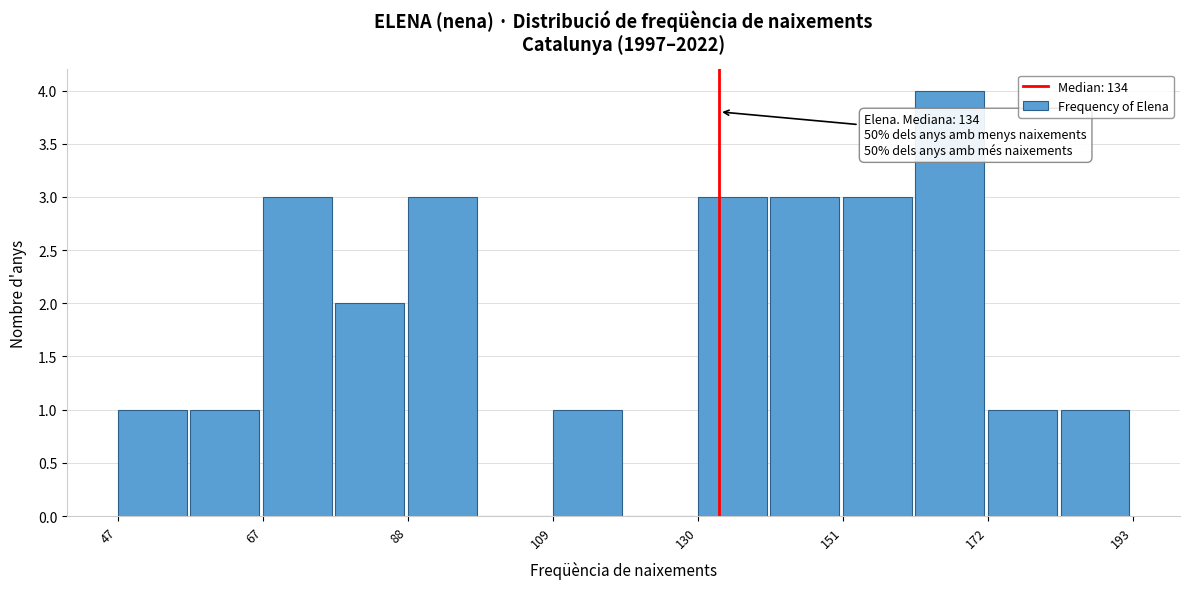

Around what value on the x-axis is the tallest bar? Give the approximate position of its centre, as read against the axis.

165